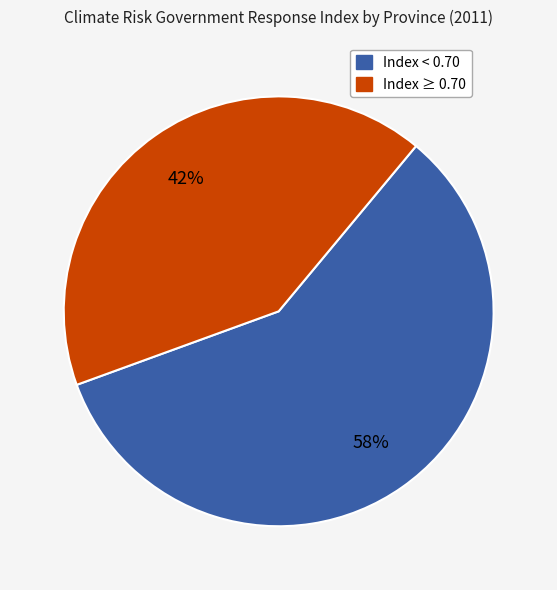

To the nearest percent, what is the average slice percentage?

50%